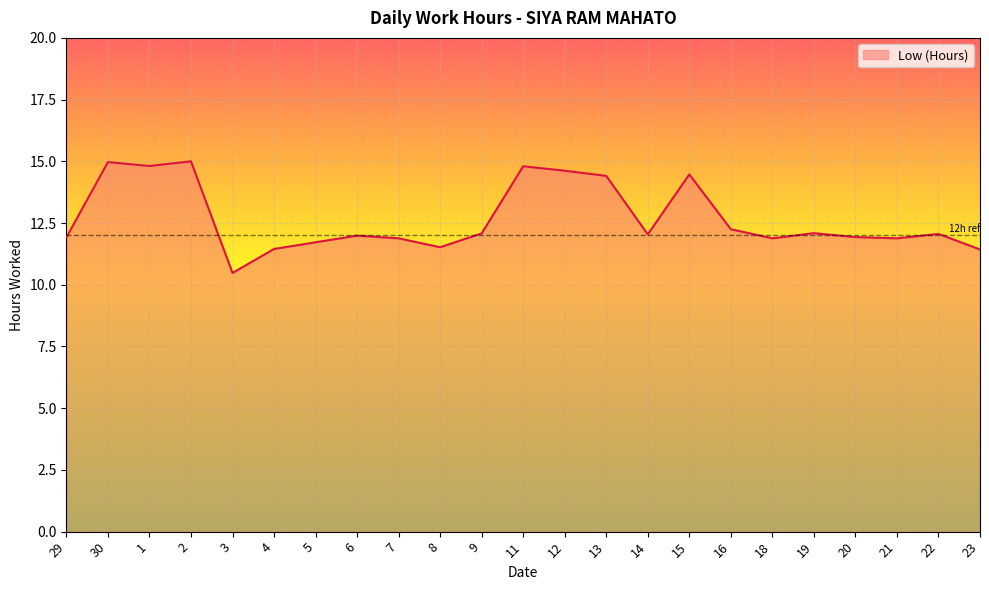

Does the chart have visible grid lines?

Yes